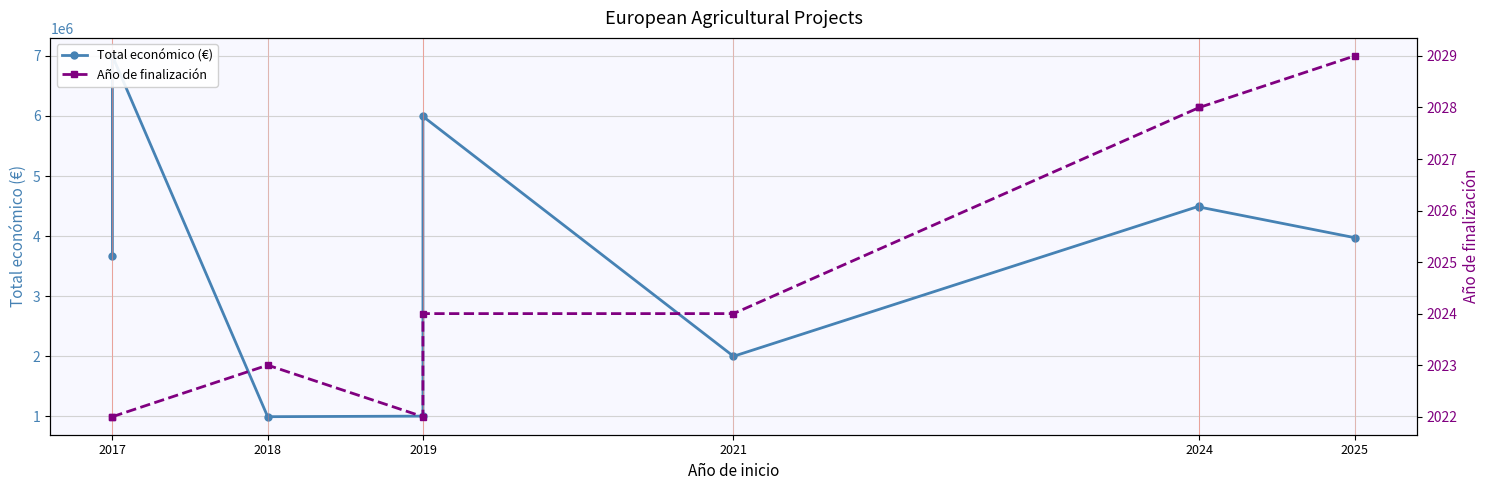

True or false: Año de finalización and Total económico (€) cross at least once.

False